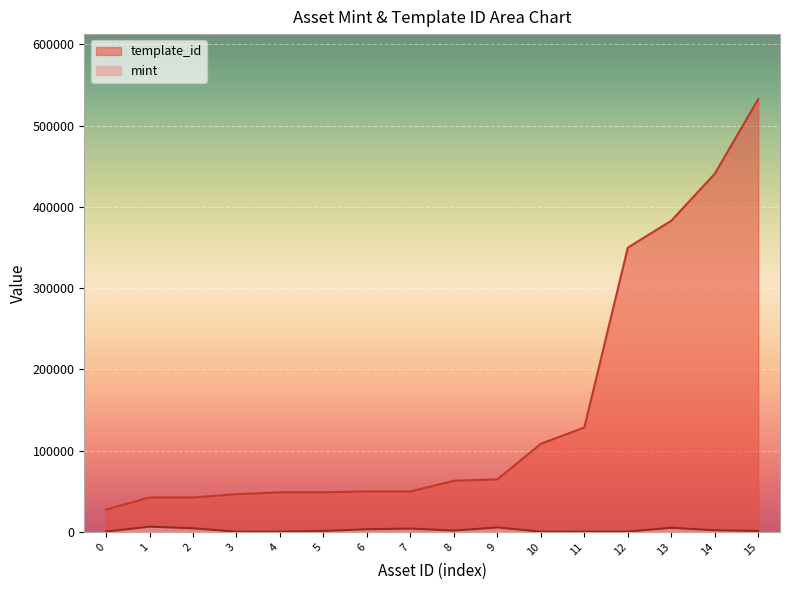

At which label does mint first exceed 1592?

1